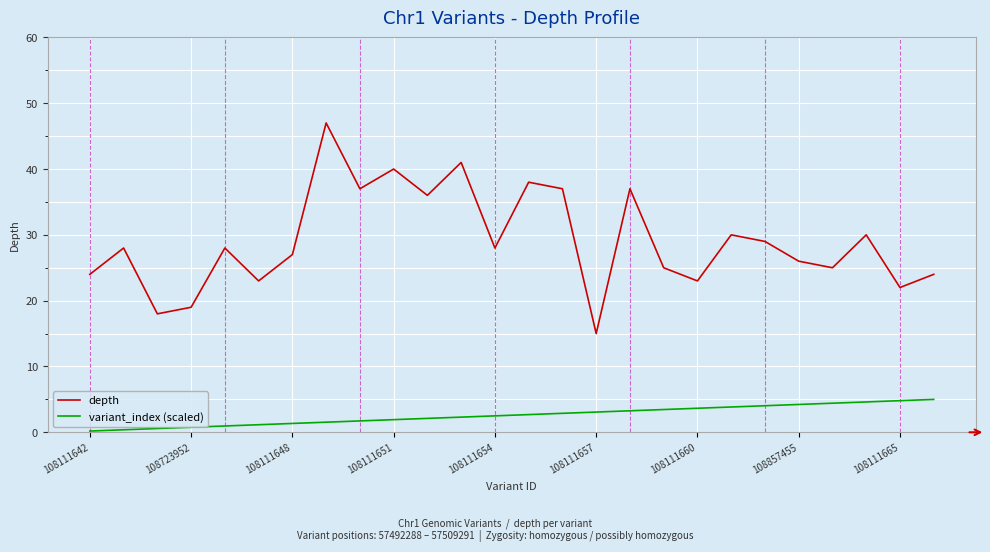

True or false: depth and variant_index (scaled) cross at least once.

False